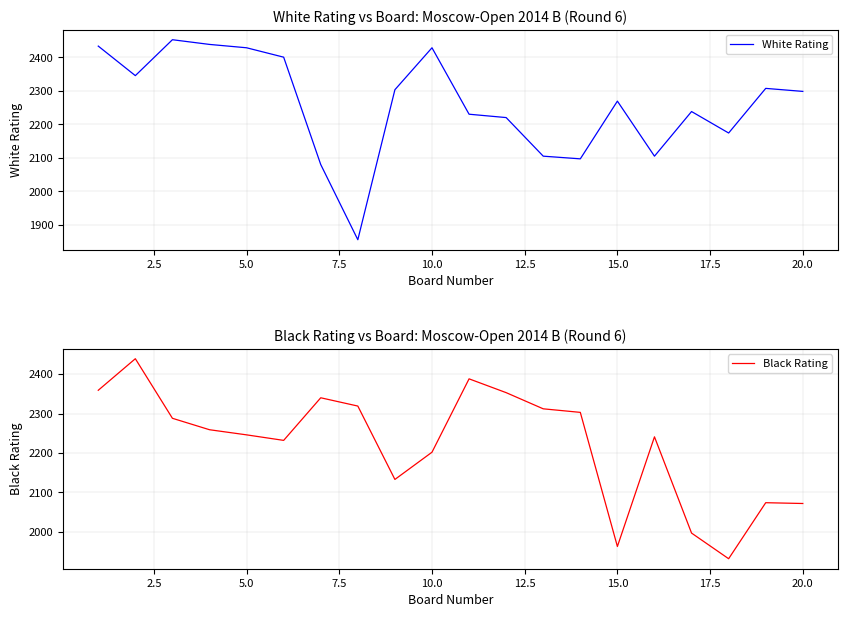

Where is Black Rating nearest to the value 2185?

10.0